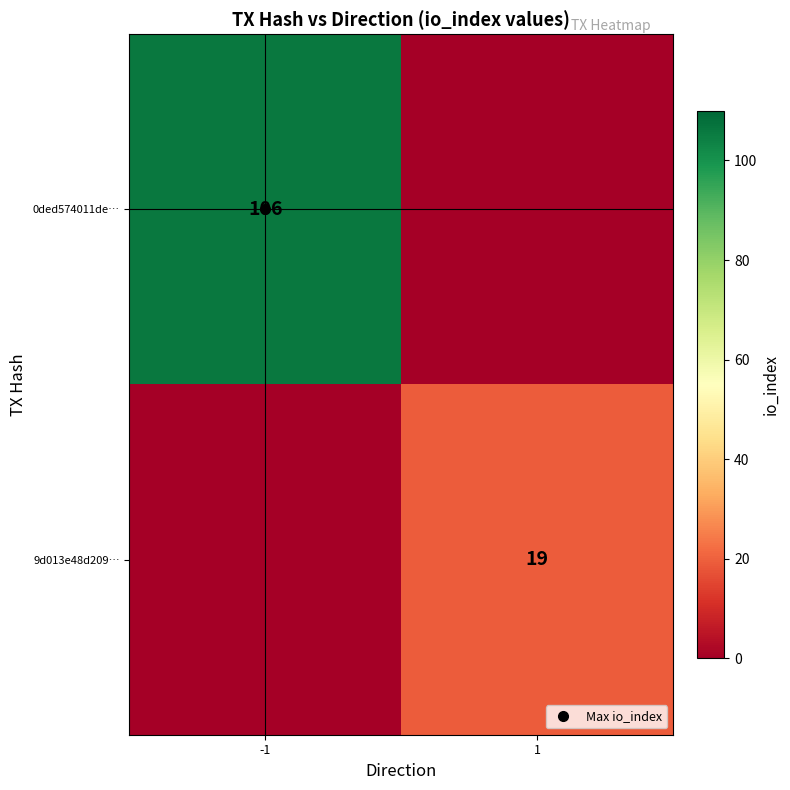

Which has a higher value, 1 or -1?

-1